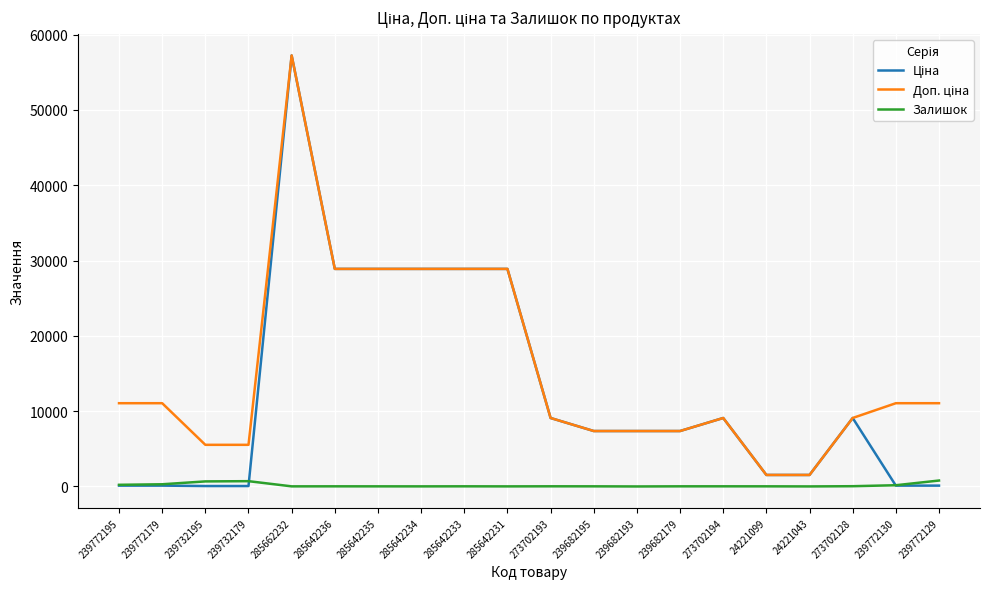

Which label corresponds to the largest value in the chart?

285662232